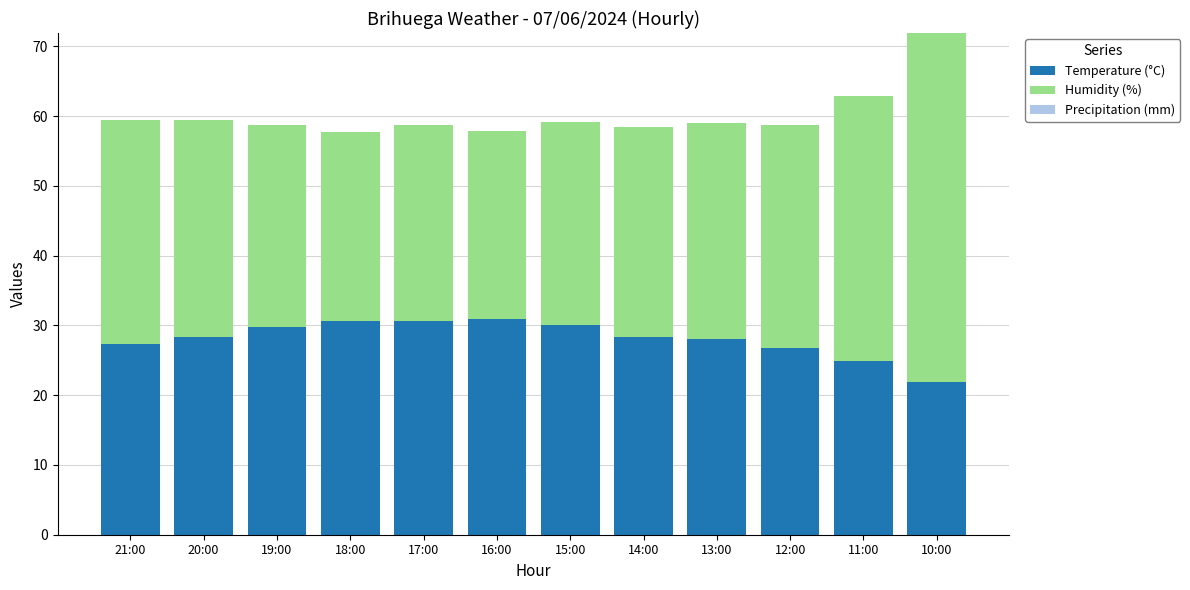

What is the highest value of the Temperature (°C) series?

30.9